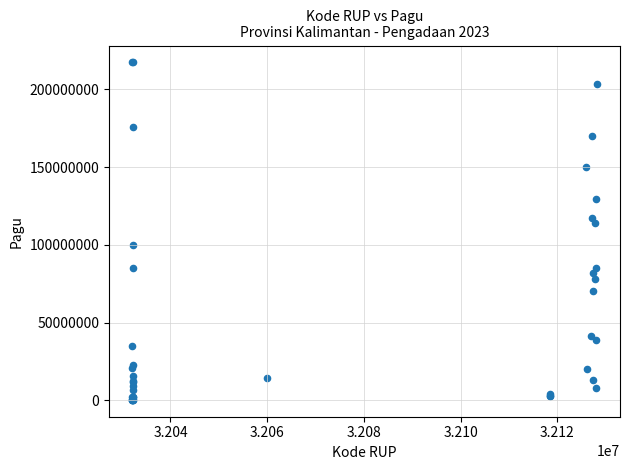

What Y value in the scatter plot is closest to 108830000?

114296000